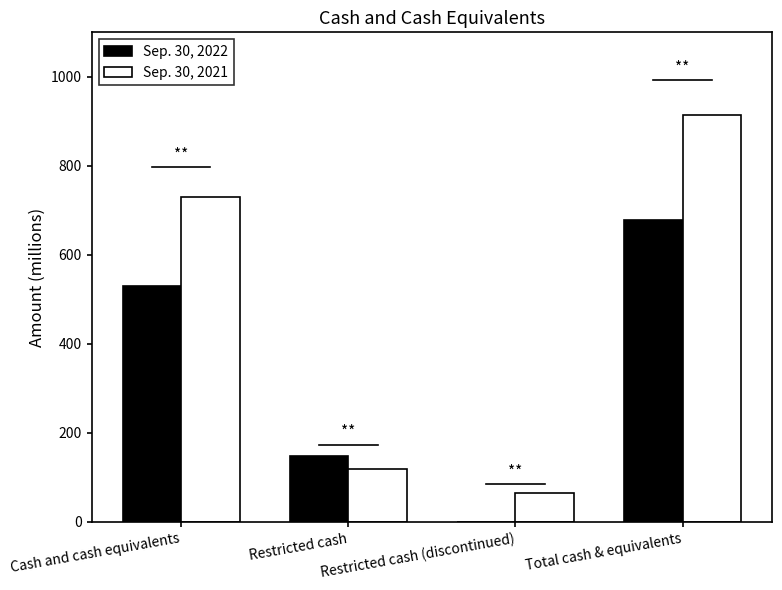

What is the sum of the Sep. 30, 2021 values at Restricted cash (discontinued) and Cash and cash equivalents?

796